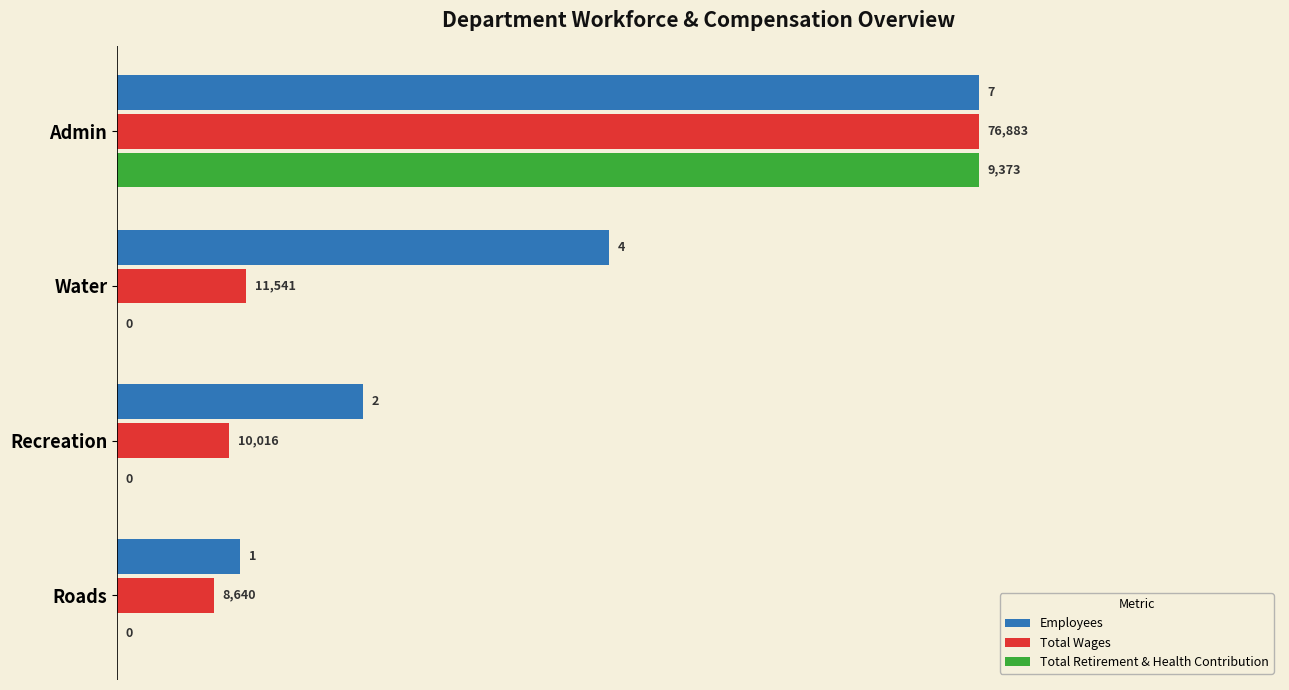

What are all the series names shown in the legend?

Employees, Total Wages, Total Retirement & Health Contribution